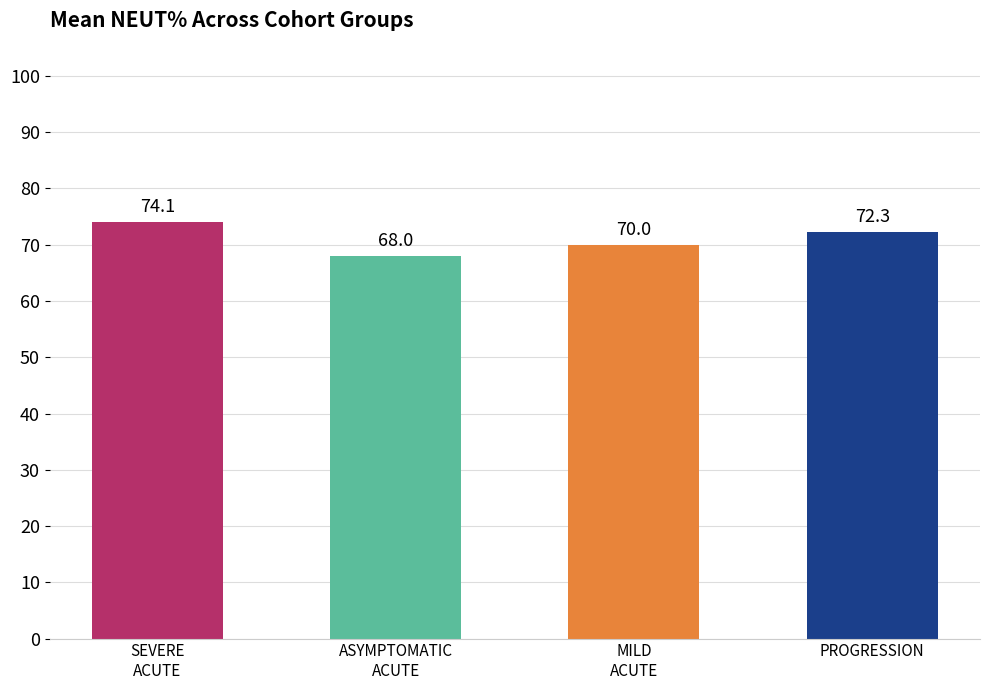

Between SEVERE
ACUTE and ASYMPTOMATIC
ACUTE, which is larger?

SEVERE
ACUTE